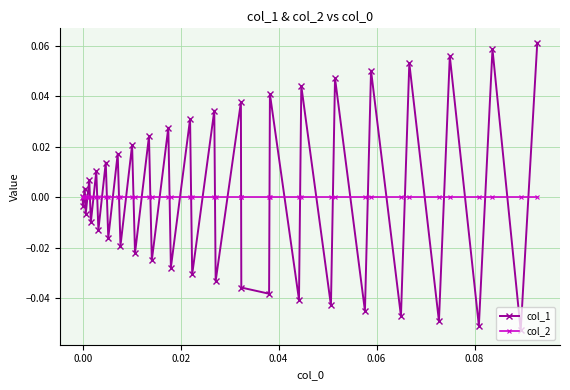

List the series in order of their peak value, lowest first.

col_2, col_1